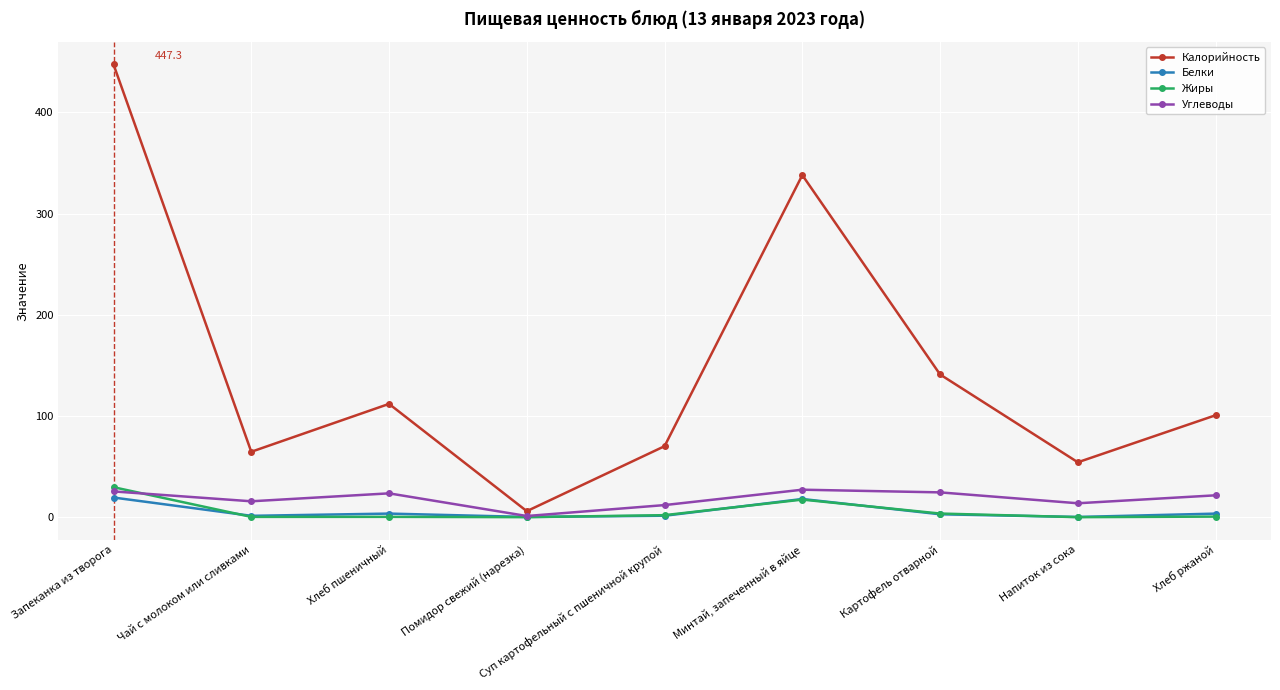

At which label does Калорийность reach its peak?

Запеканка из творога